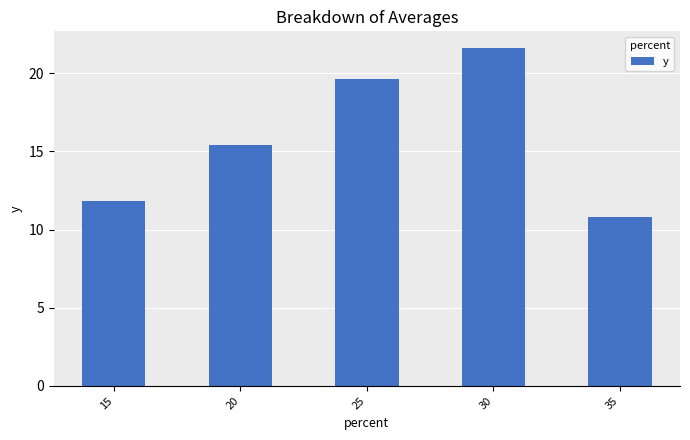

The value at 30 is 12.8. True or false?

False